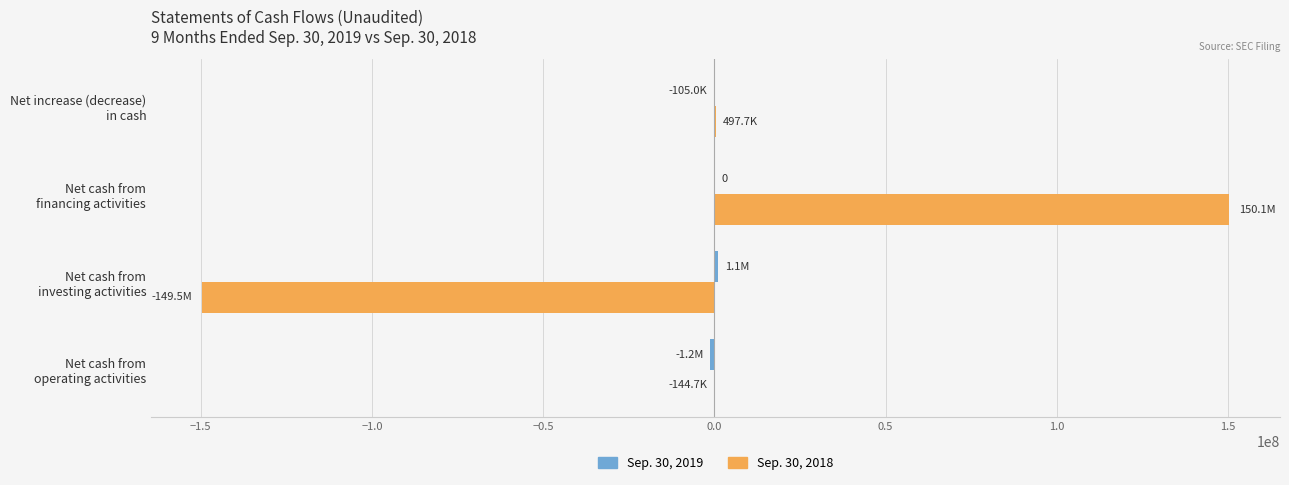

What is the maximum value shown in the chart?

150142421